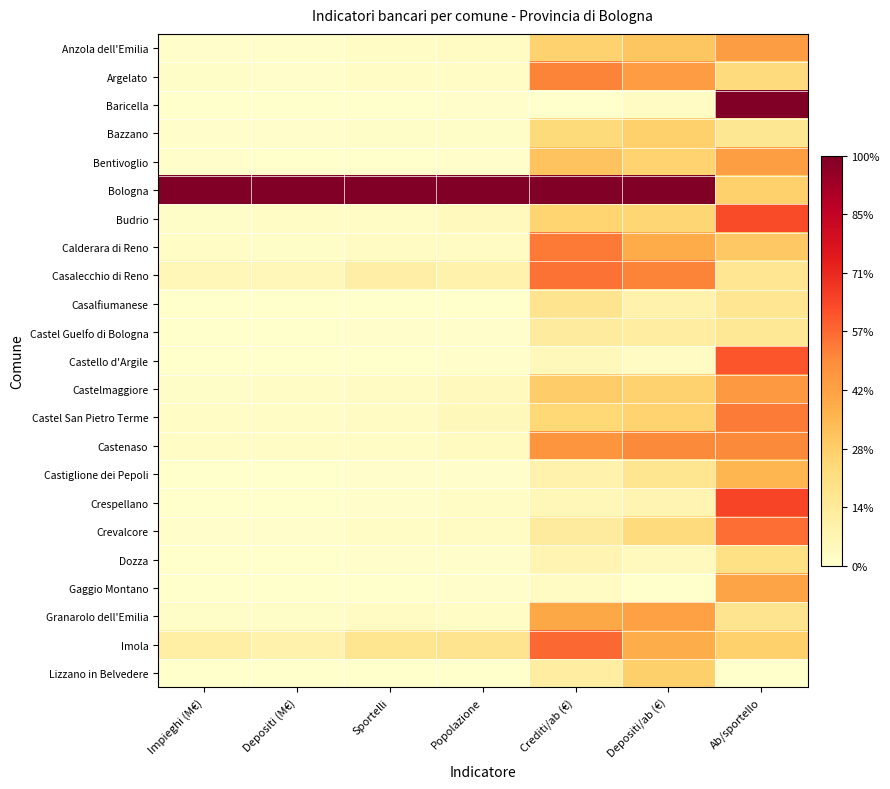

At which category is the sum across all series the highest?

Ab/sportello